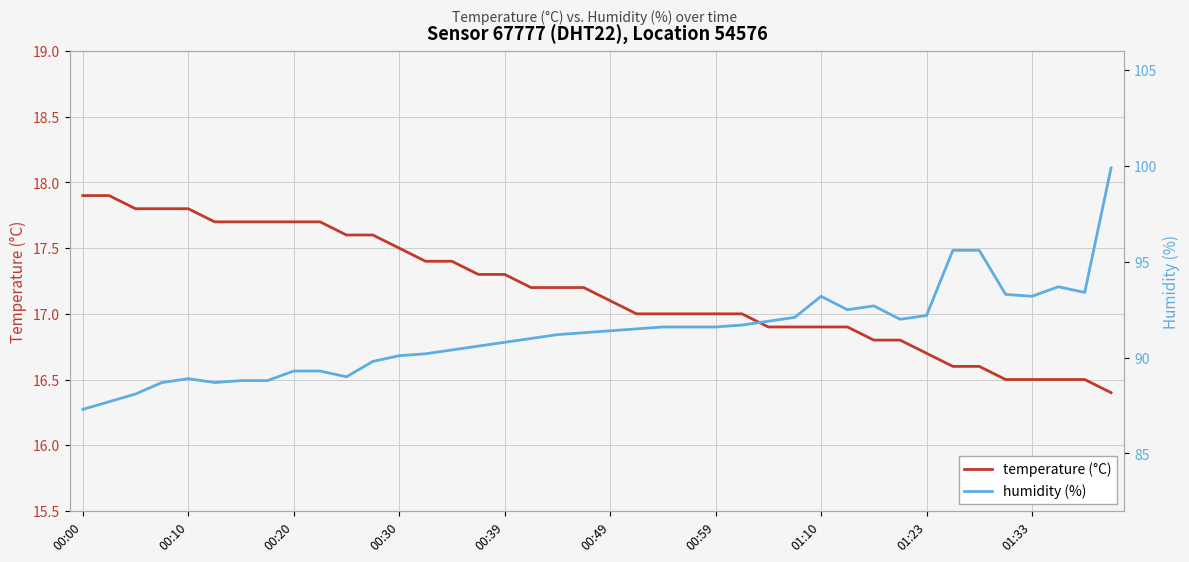

What is the maximum value for temperature (°C)?

17.9